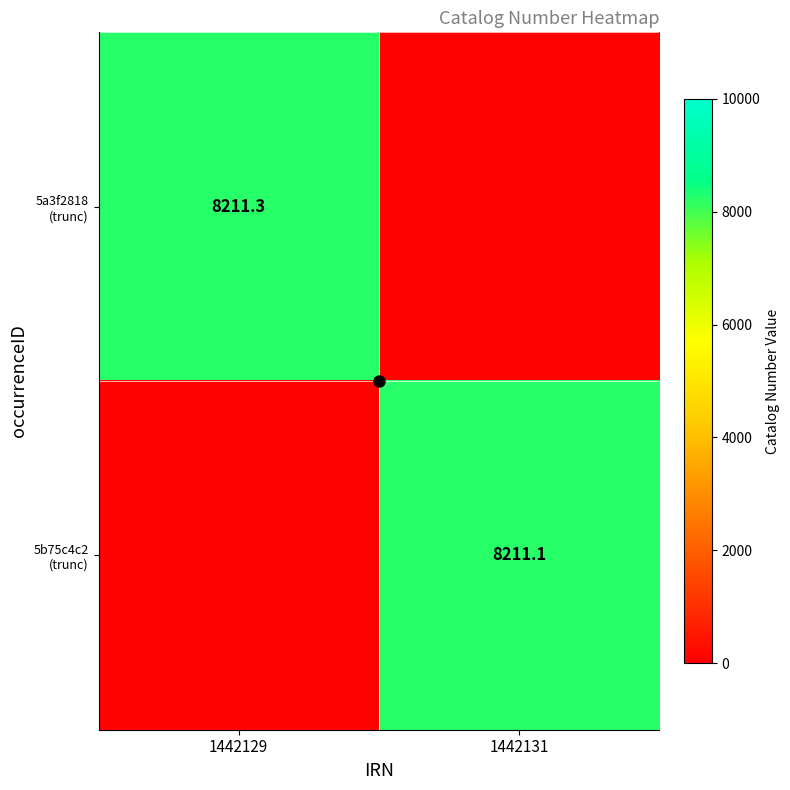

At which category is the sum across all series the highest?

1442129